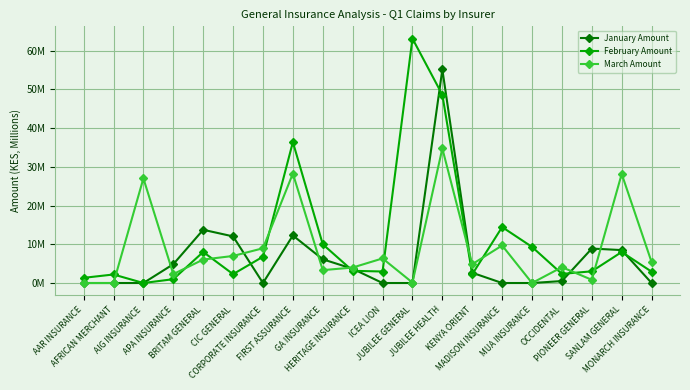

Reading left to right, list all the values displayed in this chart.

January Amount: 0.0	0.0	0.0	4.9	13.7	12.0	0.0	12.3	6.1	3.7	0.0	0.0	55.2	2.7	0.0	0.0	0.5	8.9	8.5	0.0
February Amount: 1.3	2.2	0.0	1.0	8.0	2.3	6.8	36.4	10.0	3.2	3.0	63.1	48.6	2.2	14.5	9.3	2.4	3.0	8.0	2.9
March Amount: 0.0	0.0	27.0	2.3	6.1	7.0	9.0	28.3	3.3	4.0	6.3	0.1	34.8	4.9	9.7	0.0	4.1	0.8	28.2	5.4